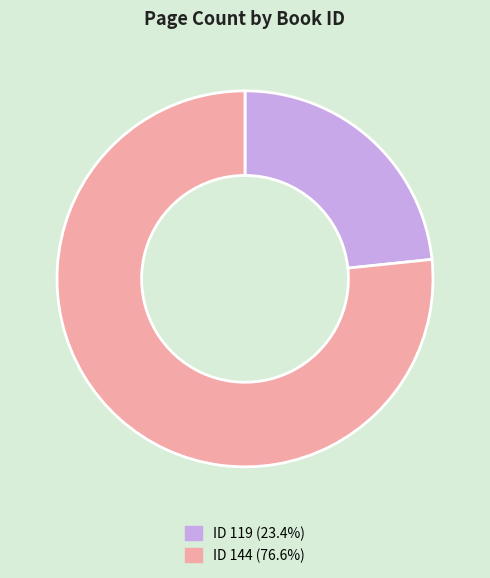

Approximately how many times larger is the value at ID 119 (23.4%) compared to ID 144 (76.6%)?

0.3